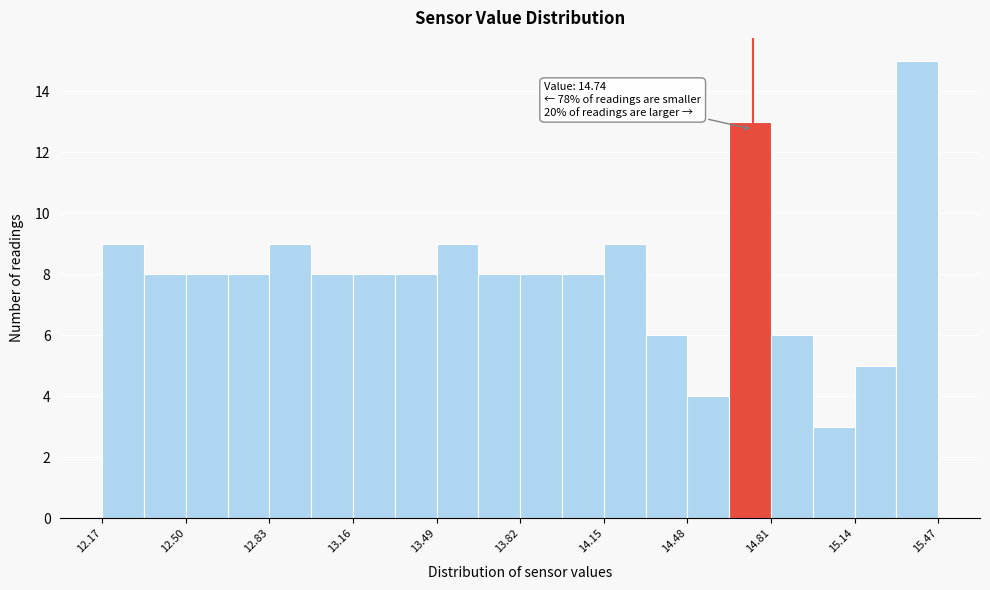

Read against the x-axis, roughly where is the centre of the tallest bar?

15.40